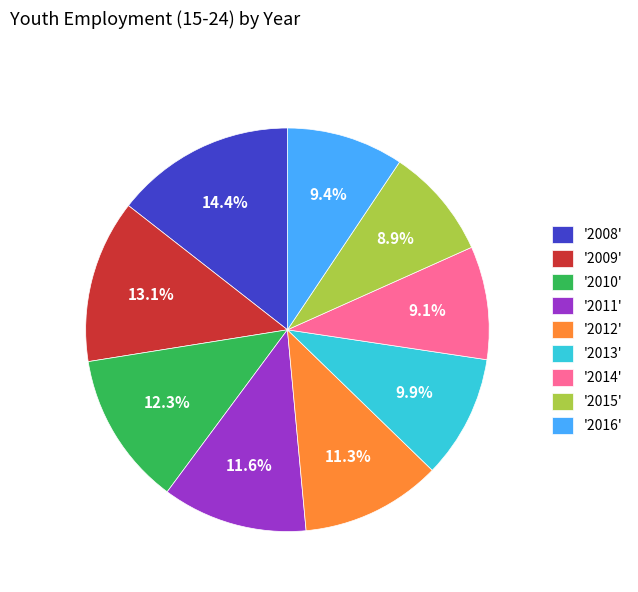

Approximately how many times larger is the value at '2012' compared to '2013'?

1.1